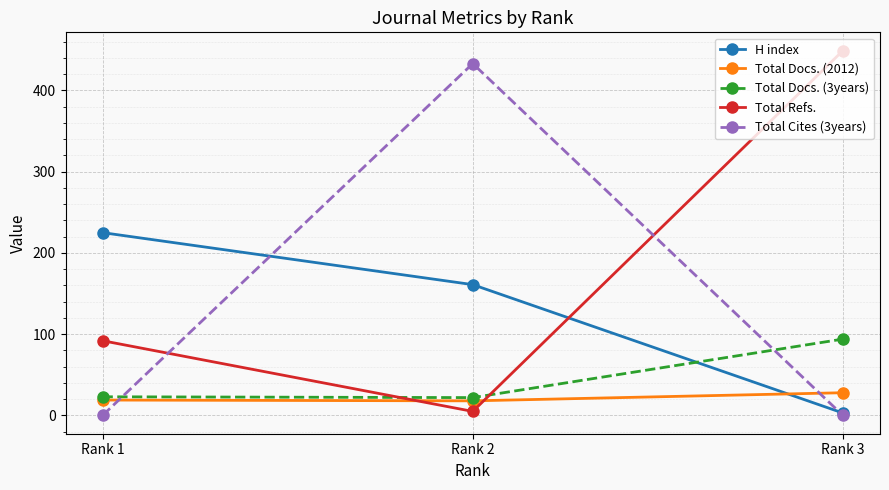

True or false: Total Cites (3years) has a value of 0 at Rank 1.

True